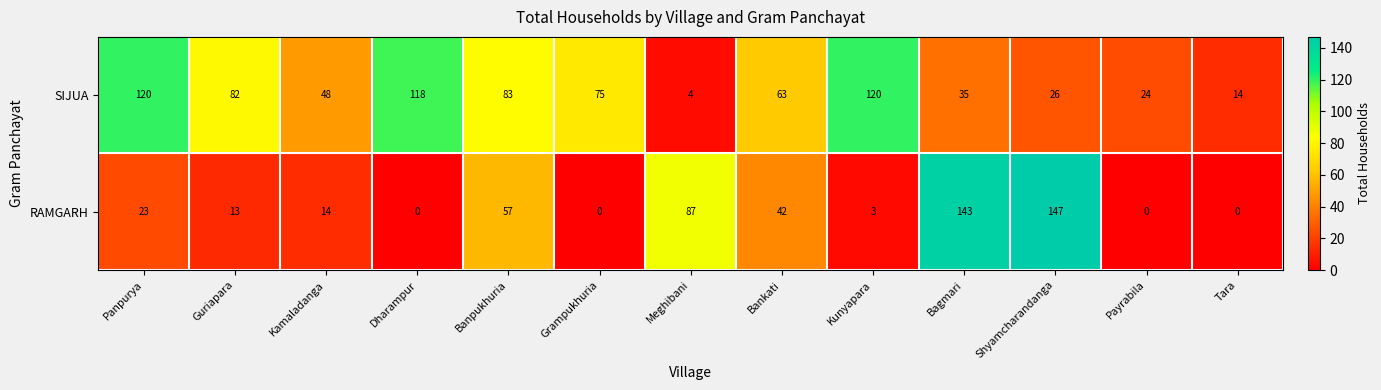

Rank the series by their maximum value, from highest to lowest.

RAMGARH, SIJUA